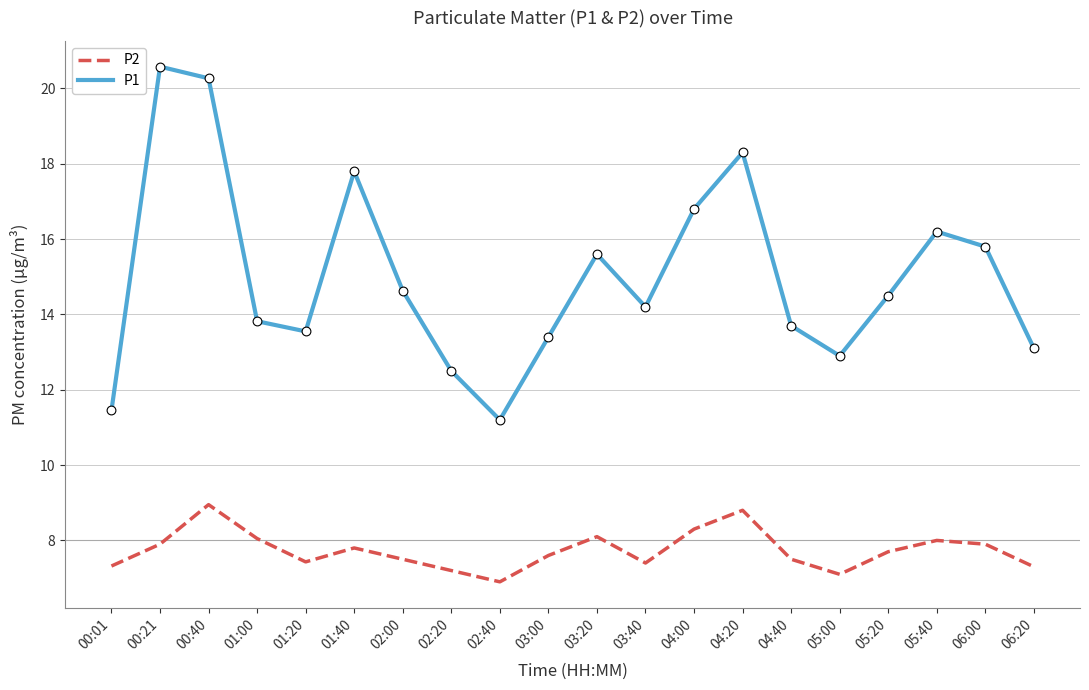

Is the value of P1 at 02:40 greater than the value of P2 at 02:00?

Yes